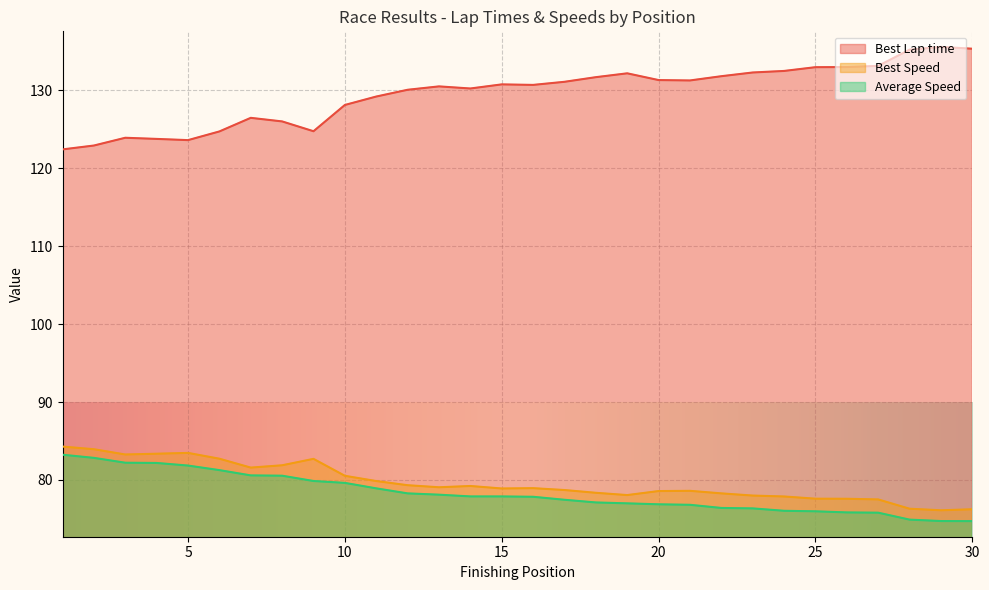

How many interior local peaks does the Best Speed series have?

5